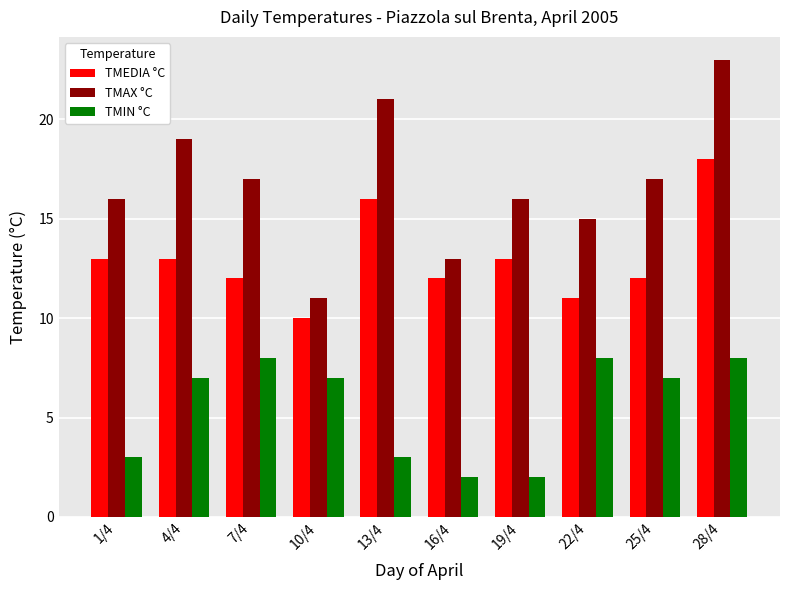

Is it true that TMEDIA °C equals 16 at 13/4?

True